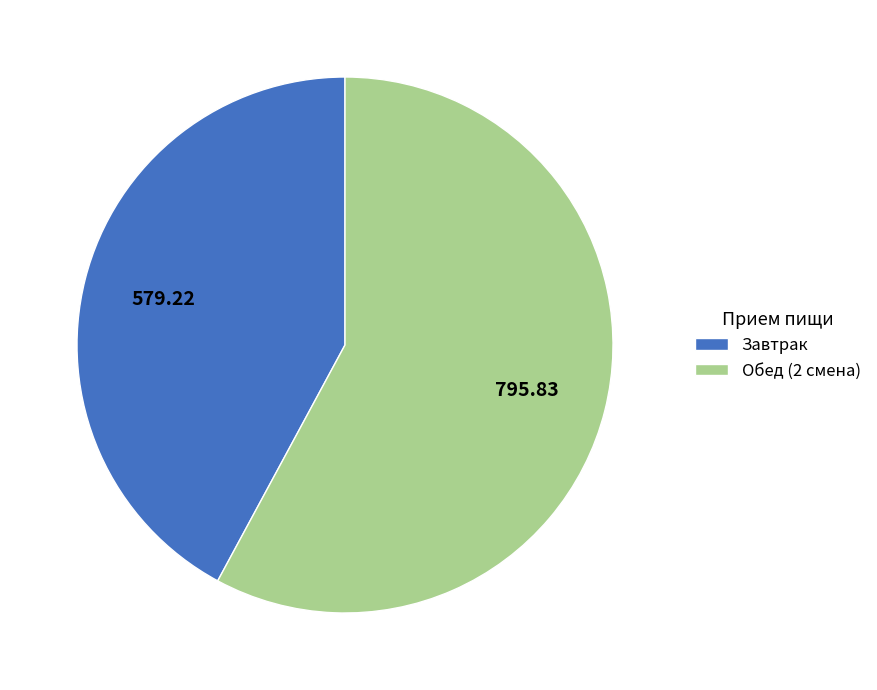

What is the ratio of the value at Завтрак to the value at Обед (2 смена)?

0.7